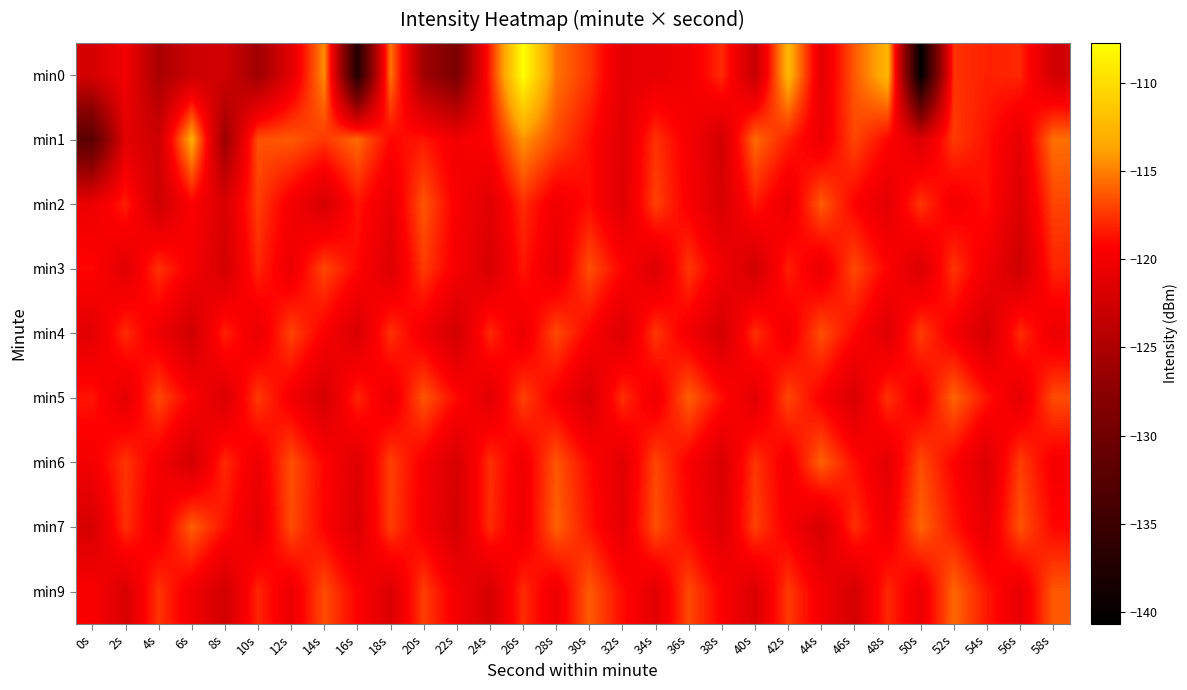

How many categories are shown in the chart?

30